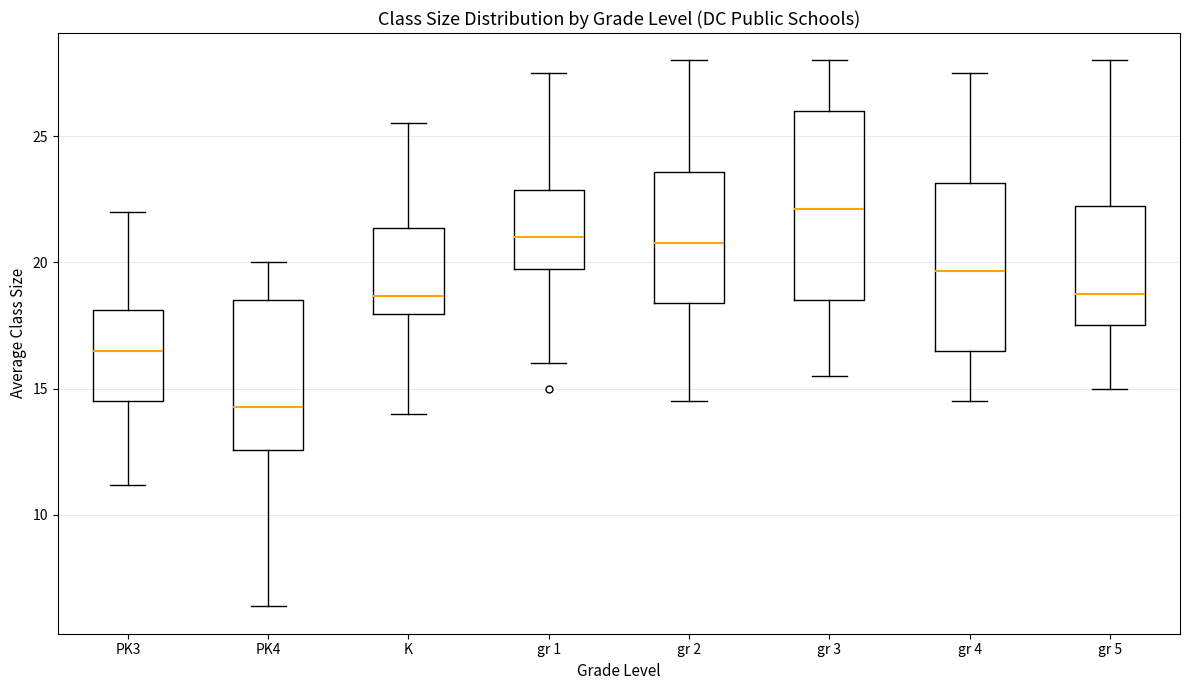

Which box has the highest median line?

gr 3